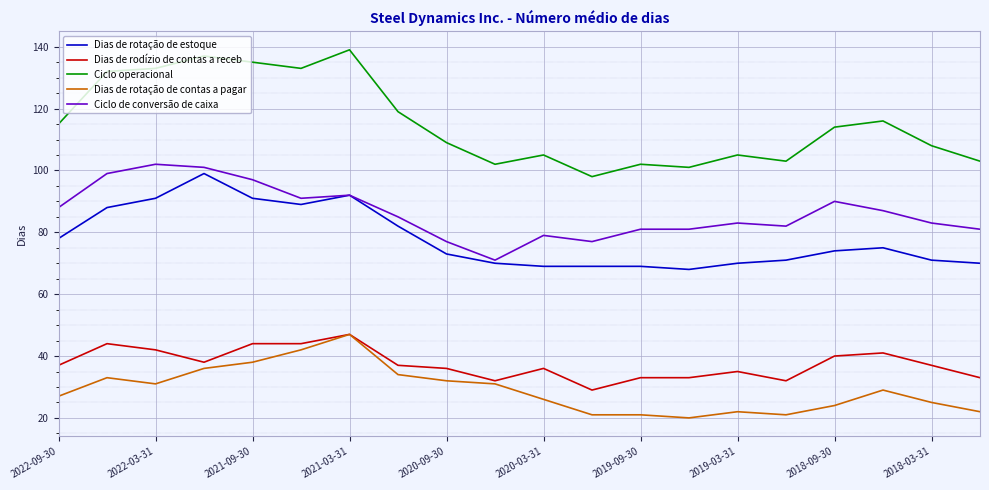

Which series has the largest total across all categories?

Ciclo operacional